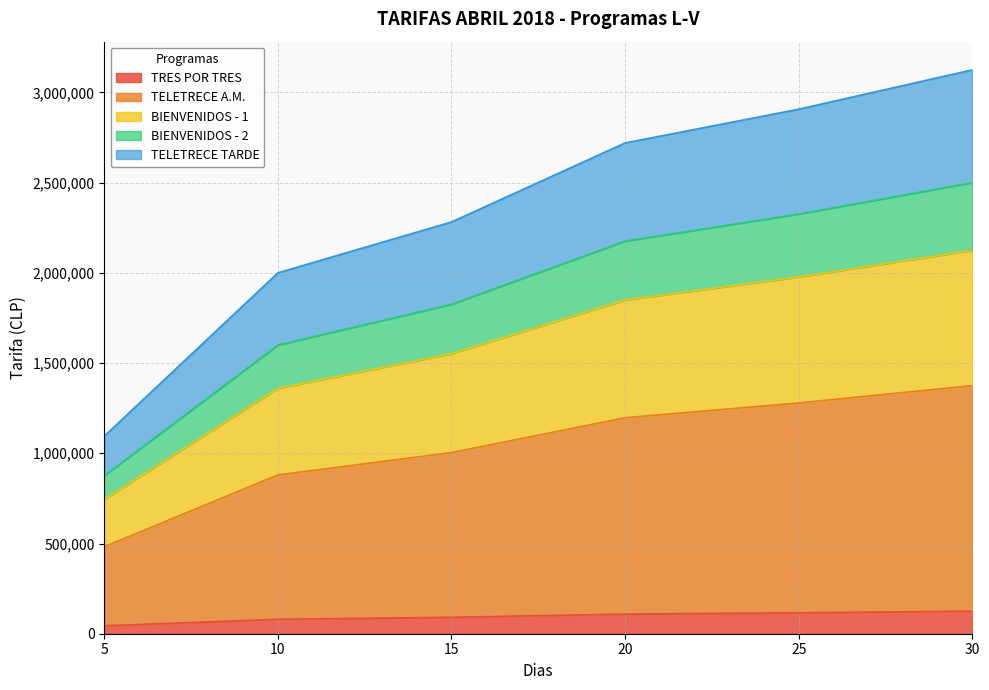

What is the difference between the maximum and minimum values in the TRES POR TRES series?

81000